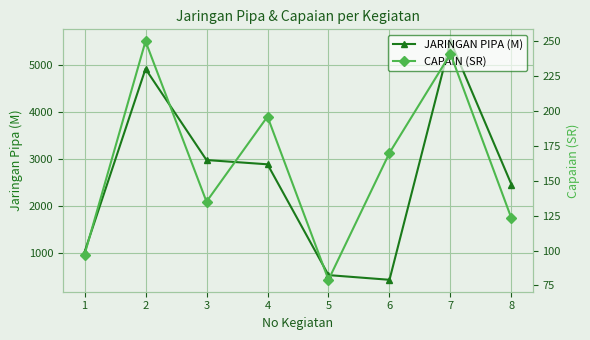

True or false: JARINGAN PIPA (M) has more than 2 interior local peaks.

False